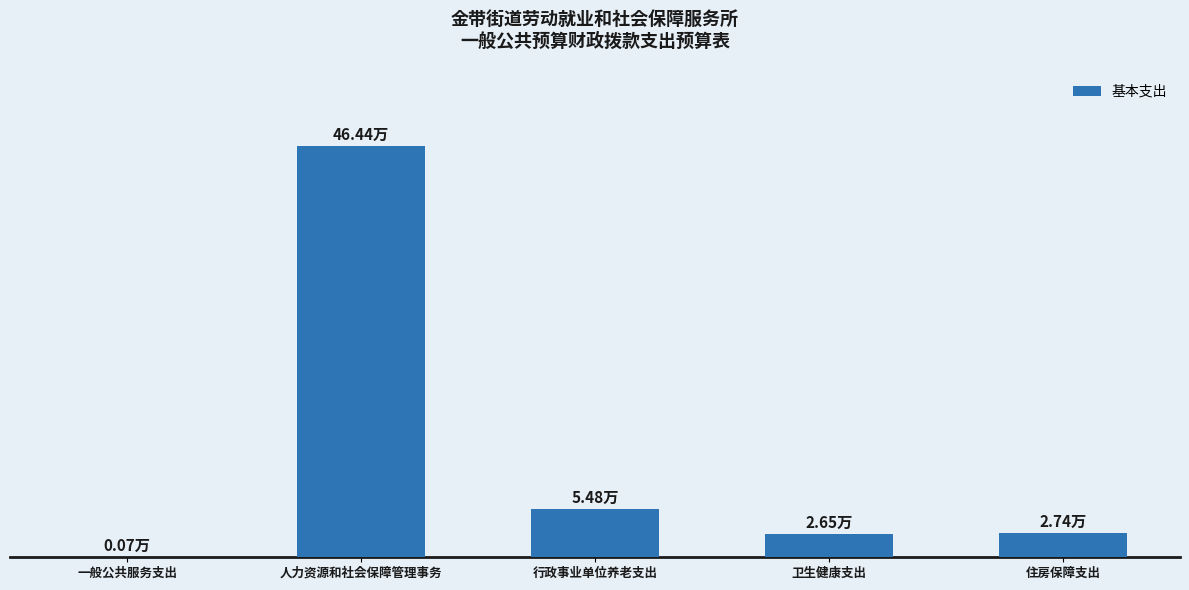

Where does the data first go above 2?

人力资源和社会保障管理事务